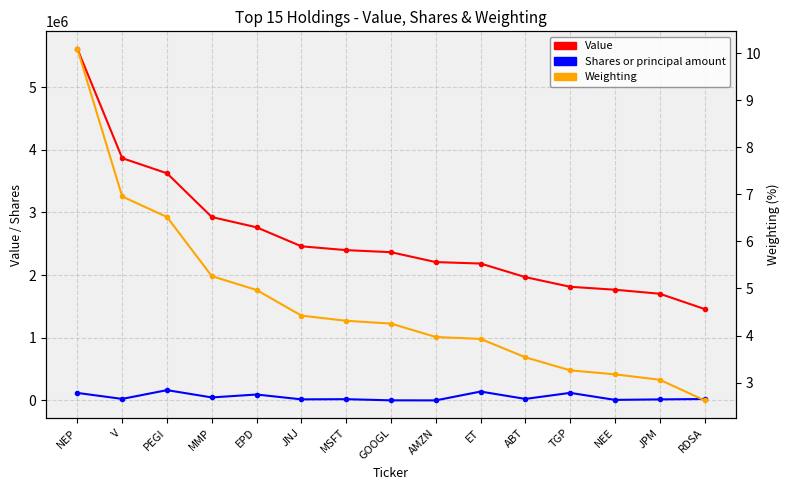

Rank the categories by Shares or principal amount value from highest to lowest.

PEGI, ET, TGP, NEP, EPD, MMP, V, ABT, RDSA, MSFT, JNJ, JPM, NEE, GOOGL, AMZN